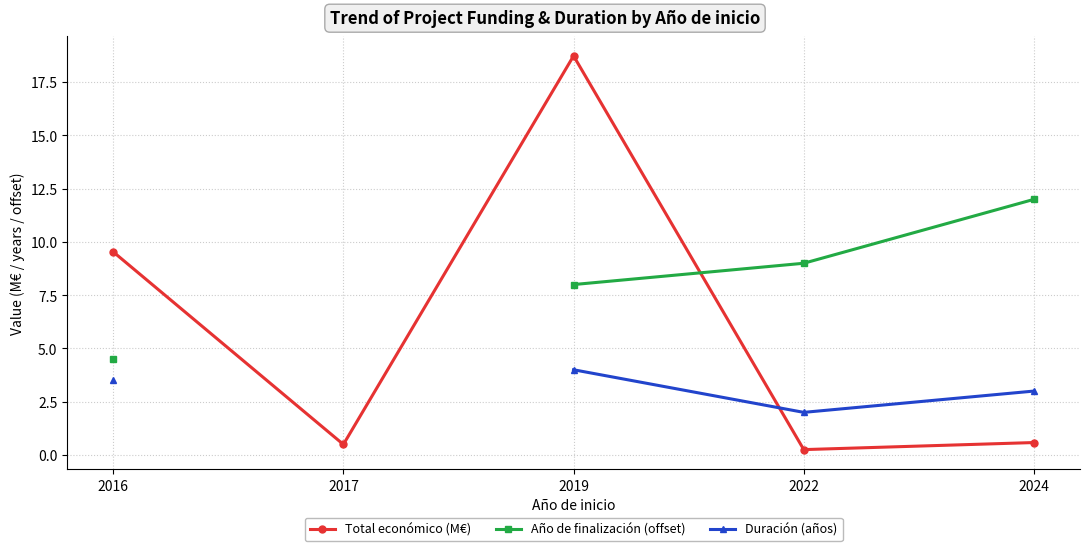

The value of Duración (años) at 2022 is 2.0. True or false?

True